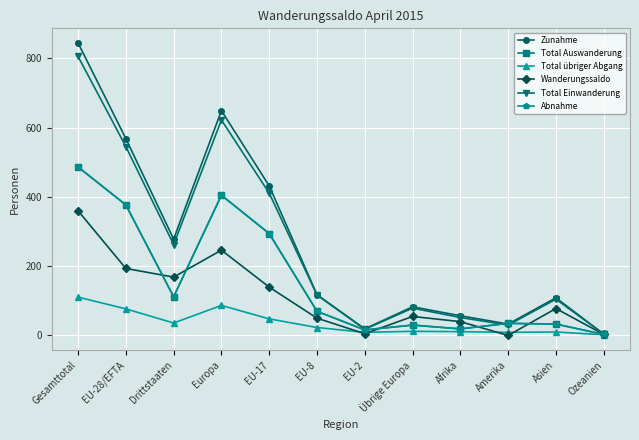

Reading left to right, extract all data points from this chart.

Zunahme: Gesamttotal=845	EU-28/EFTA=568	Drittstaaten=277	Europa=649	EU-17=431	EU-8=116	EU-2=17	Übrige Europa=81	Afrika=55	Amerika=31	Asien=107	Ozeanien=2
Total Auswanderung: Gesamttotal=486	EU-28/EFTA=376	Drittstaaten=110	Europa=404	EU-17=293	EU-8=68	EU-2=14	Übrige Europa=28	Afrika=17	Amerika=33	Asien=31	Ozeanien=1
Total übriger Abgang: Gesamttotal=109	EU-28/EFTA=75	Drittstaaten=34	Europa=85	EU-17=46	EU-8=21	EU-2=7	Übrige Europa=10	Afrika=9	Amerika=7	Asien=8	Ozeanien=0
Wanderungssaldo: Gesamttotal=359	EU-28/EFTA=192	Drittstaaten=167	Europa=245	EU-17=138	EU-8=48	EU-2=3	Übrige Europa=53	Afrika=38	Amerika=-2	Asien=76	Ozeanien=1
Total Einwanderung: Gesamttotal=806	EU-28/EFTA=545	Drittstaaten=261	Europa=622	EU-17=410	EU-8=115	EU-2=16	Übrige Europa=77	Afrika=50	Amerika=28	Asien=103	Ozeanien=2
Abnahme: Gesamttotal=486	EU-28/EFTA=376	Drittstaaten=110	Europa=404	EU-17=293	EU-8=68	EU-2=14	Übrige Europa=28	Afrika=17	Amerika=33	Asien=31	Ozeanien=1